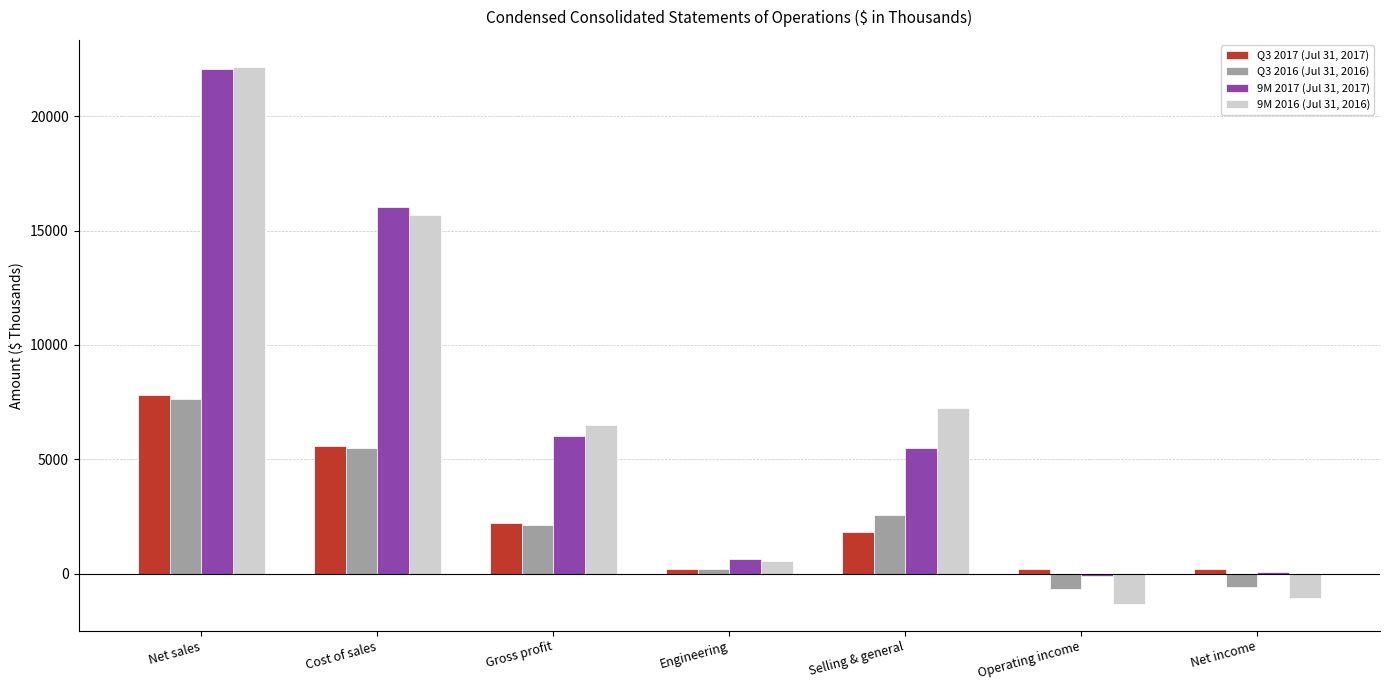

At which category is the sum across all series the highest?

Net sales